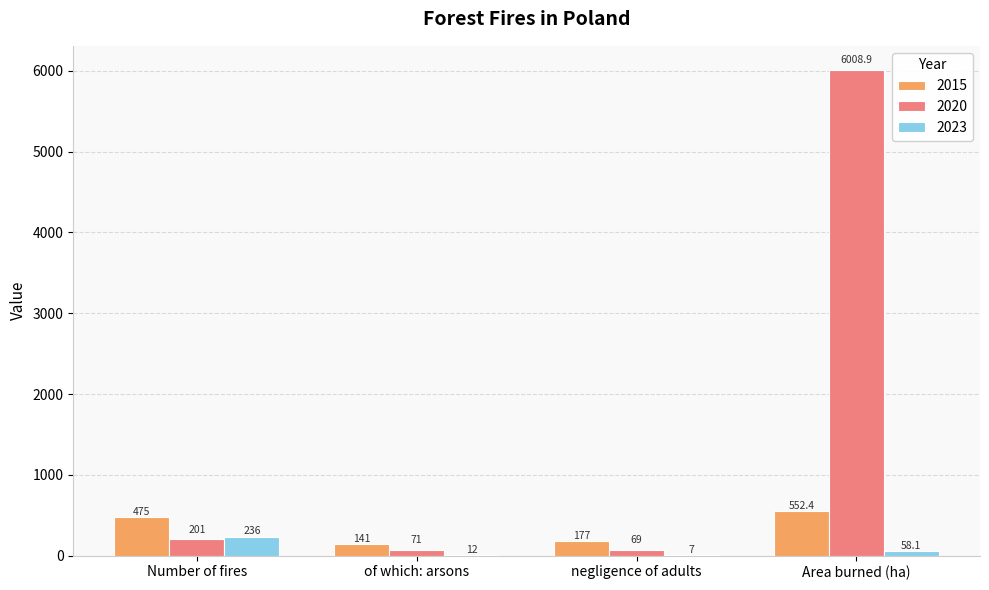

At which category is the sum across all series the highest?

Area burned (ha)